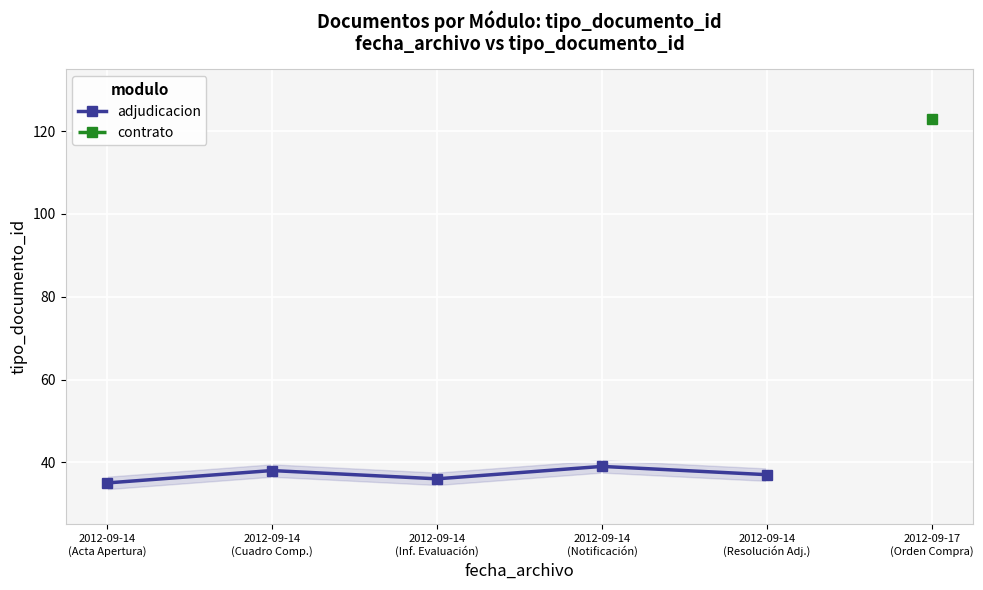

Is it true that the value at 2012-09-14
(Cuadro Comp.) is 17?

False